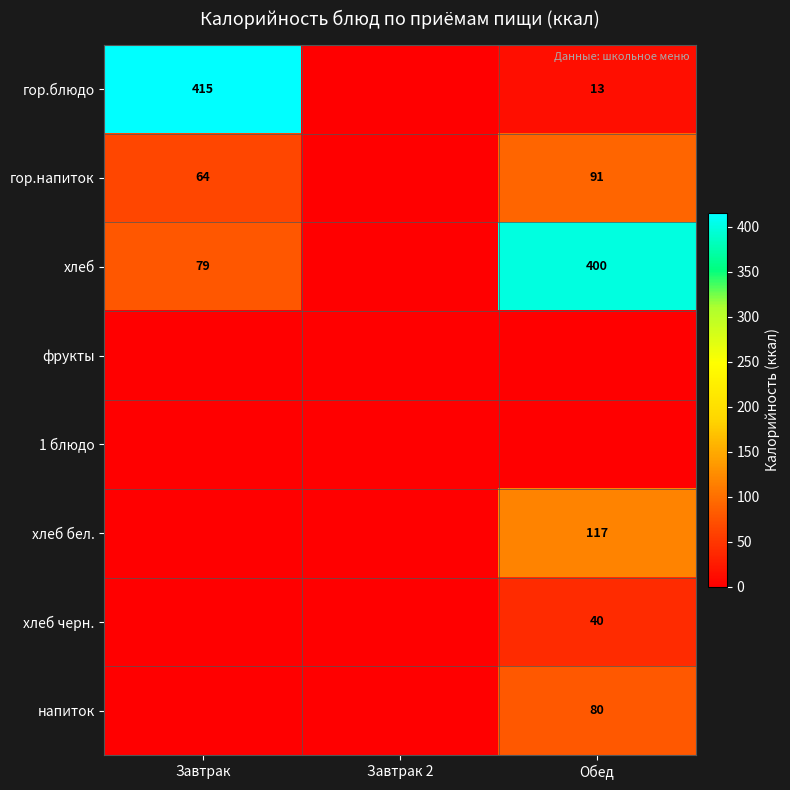

The value of гор.напиток at Обед is 91. True or false?

True